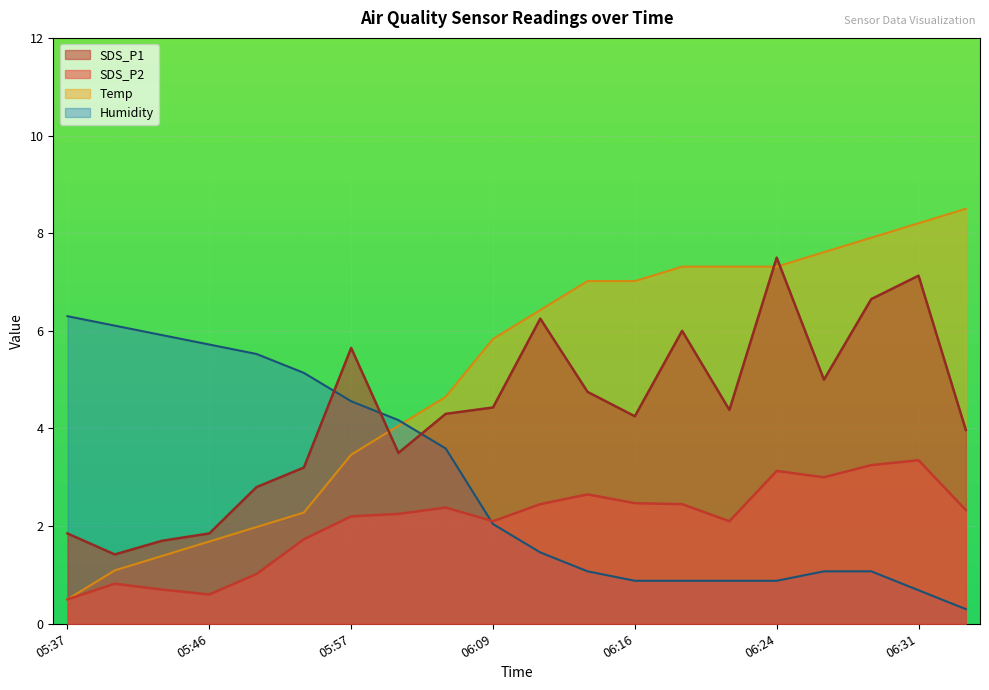

True or false: Temp has a value of 2.0 at 05:49.

True